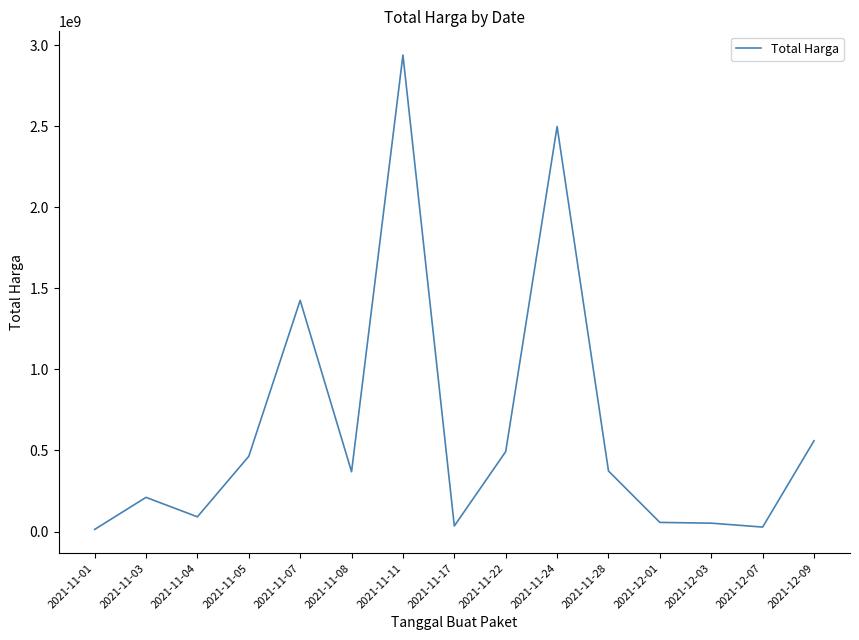

What is the change in value from 2021-11-04 to 2021-11-24?

+2407654125